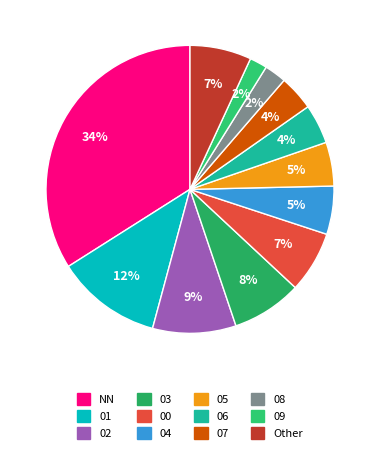

Does 01 account for over 50% of the chart?

No